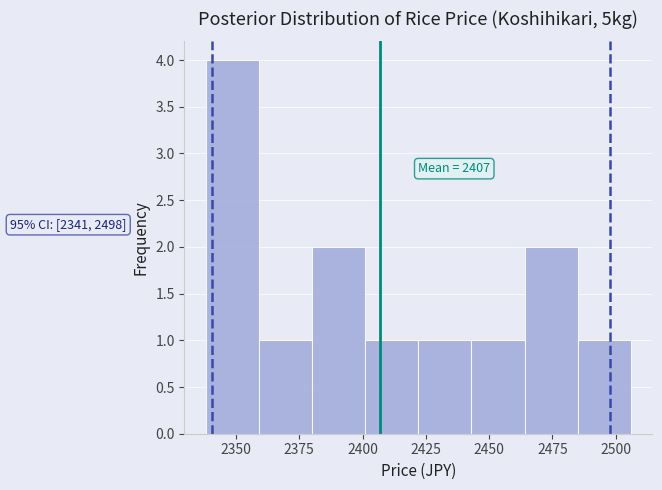

Which range on the x-axis has the tallest bar?

2338 to 2359